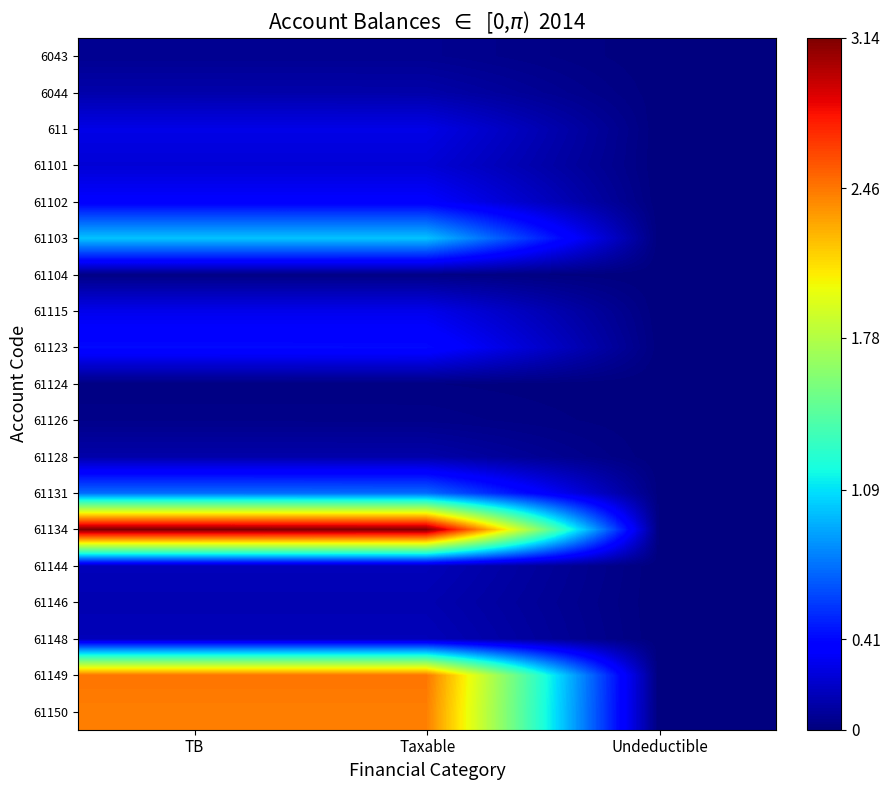

How many categories are shown in the chart?

3